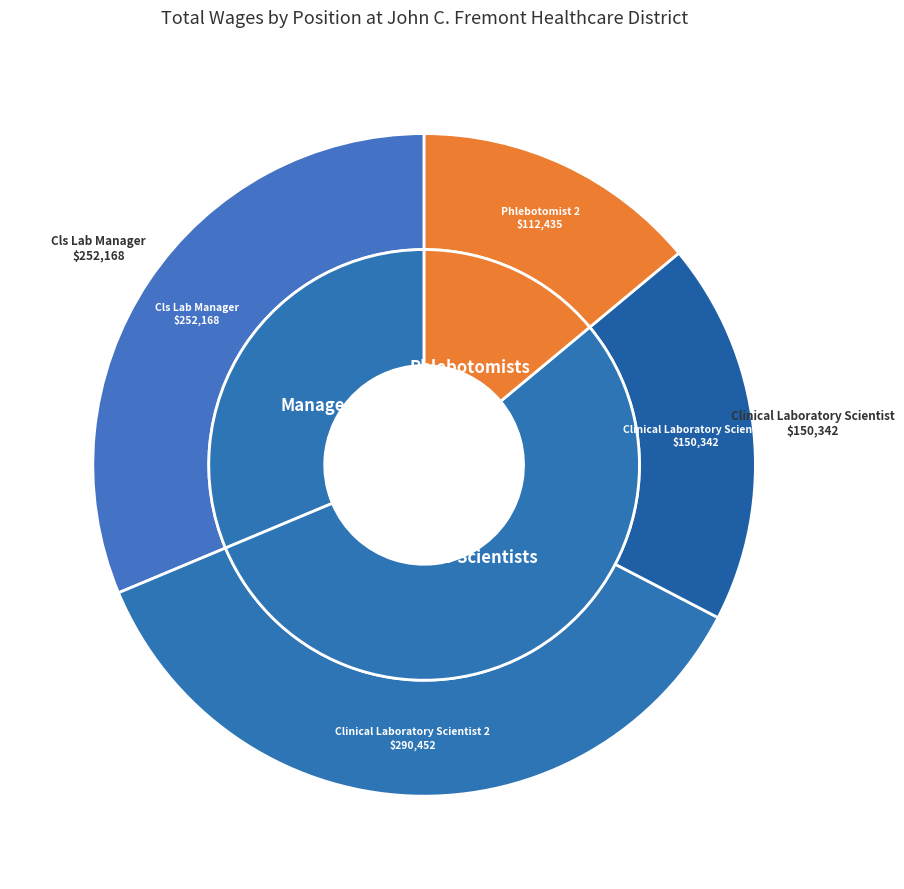

Does Phlebotomist 2 account for over 50% of the chart?

No